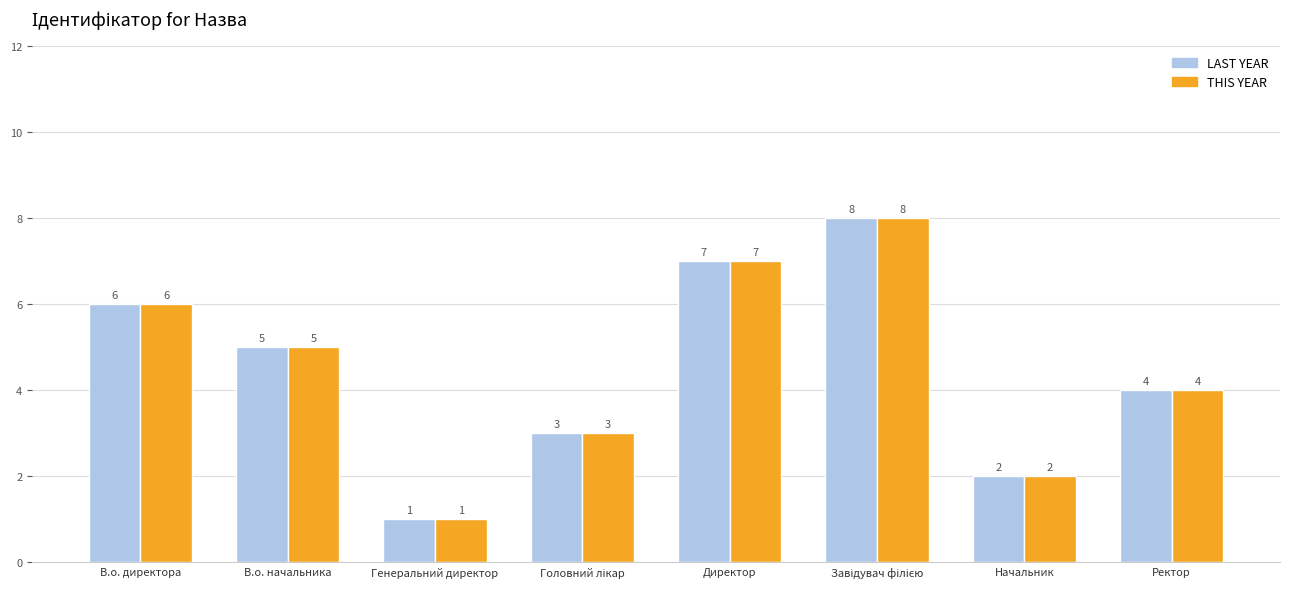

True or false: THIS YEAR has a value of 1 at Начальник.

False